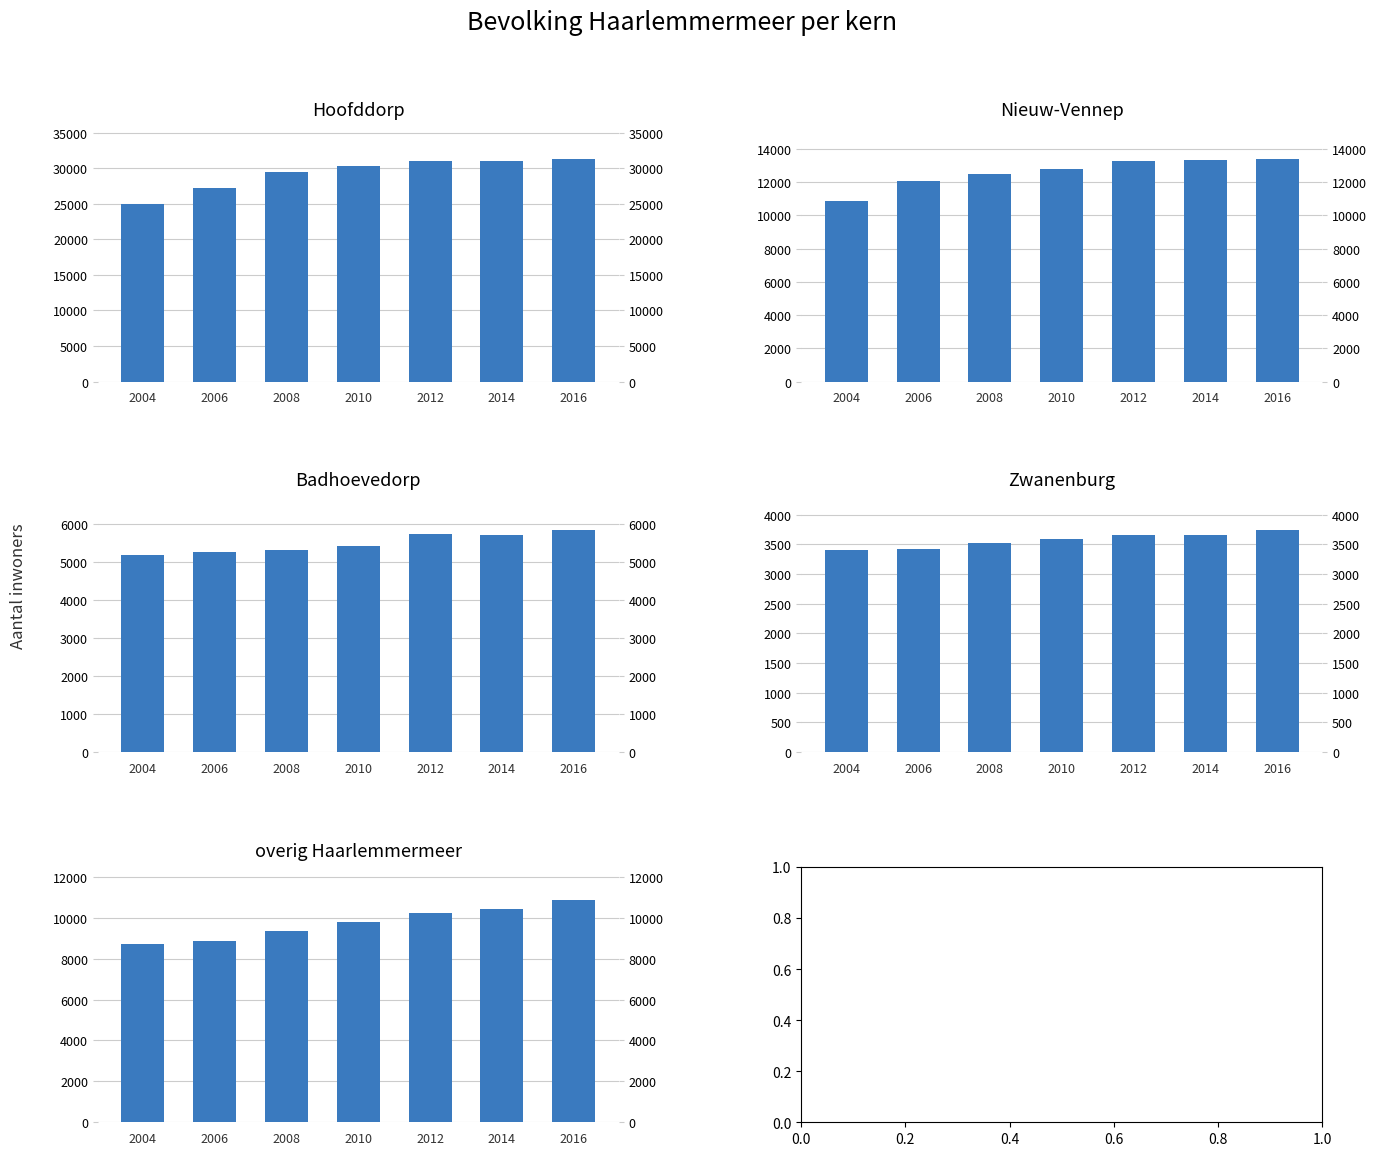

How many data points does each series have?

7